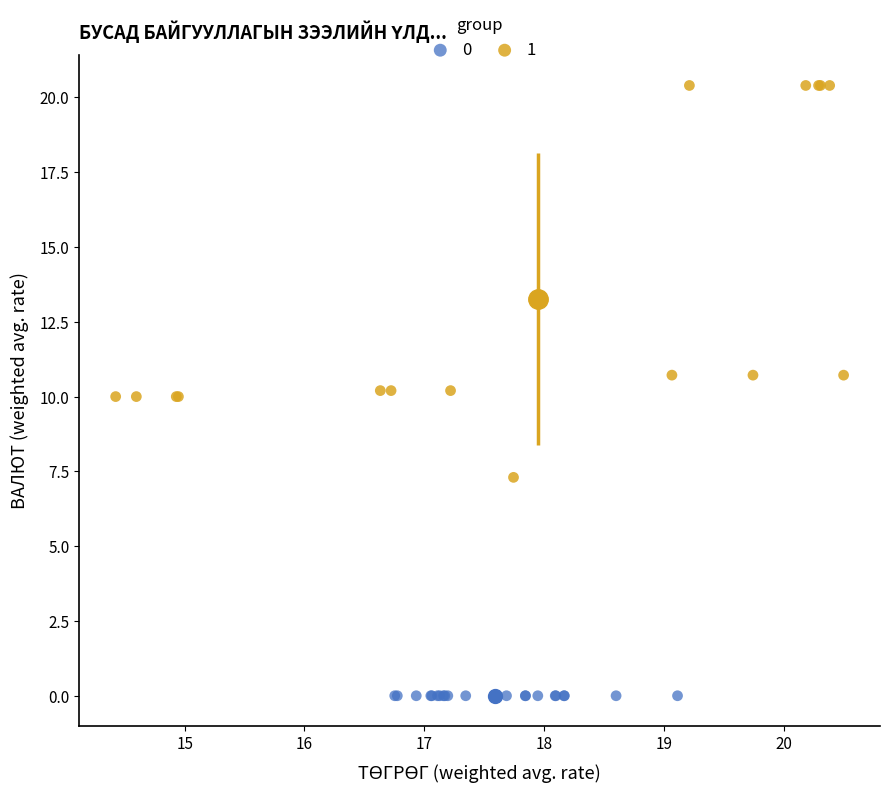

What are all the series names shown in the legend?

0, 1